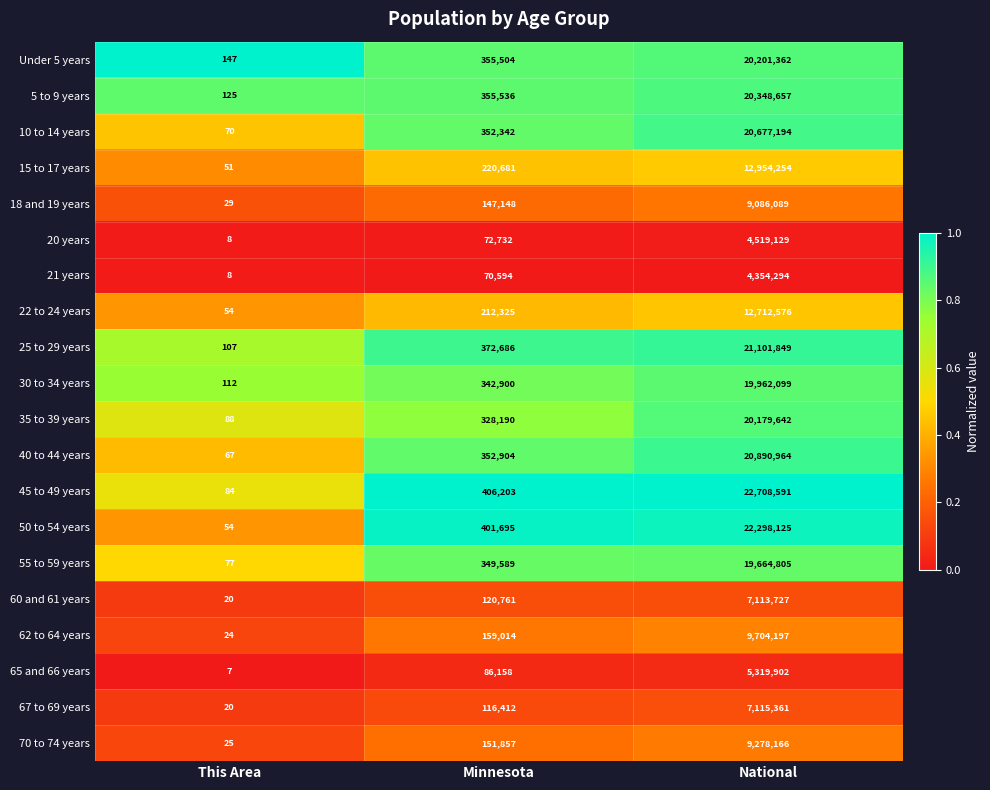

Where is 50 to 54 years nearest to the value 11149089?

Minnesota